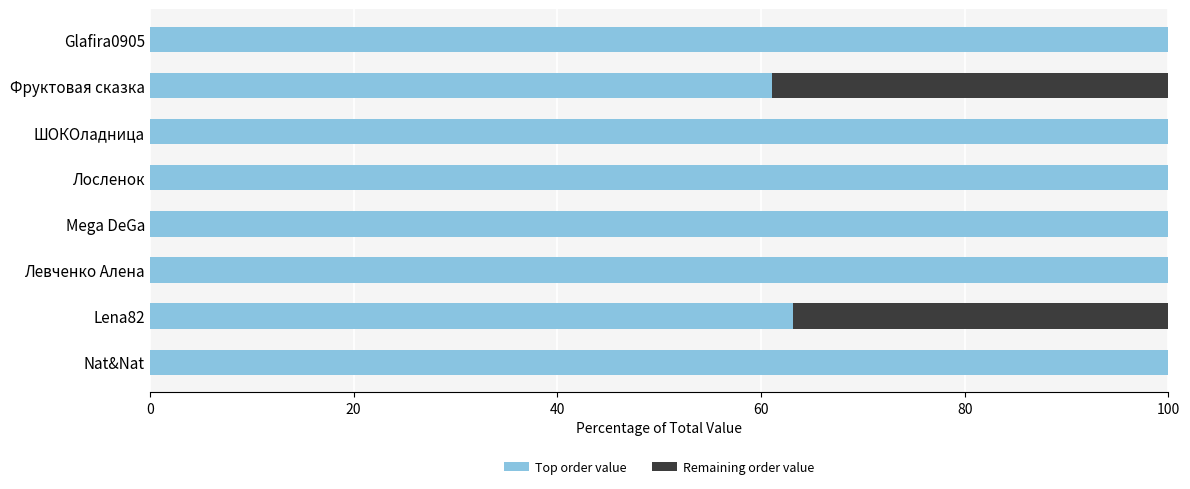

What is the sum of the Top order value values at Фруктовая сказка and Mega DeGa?

161.1